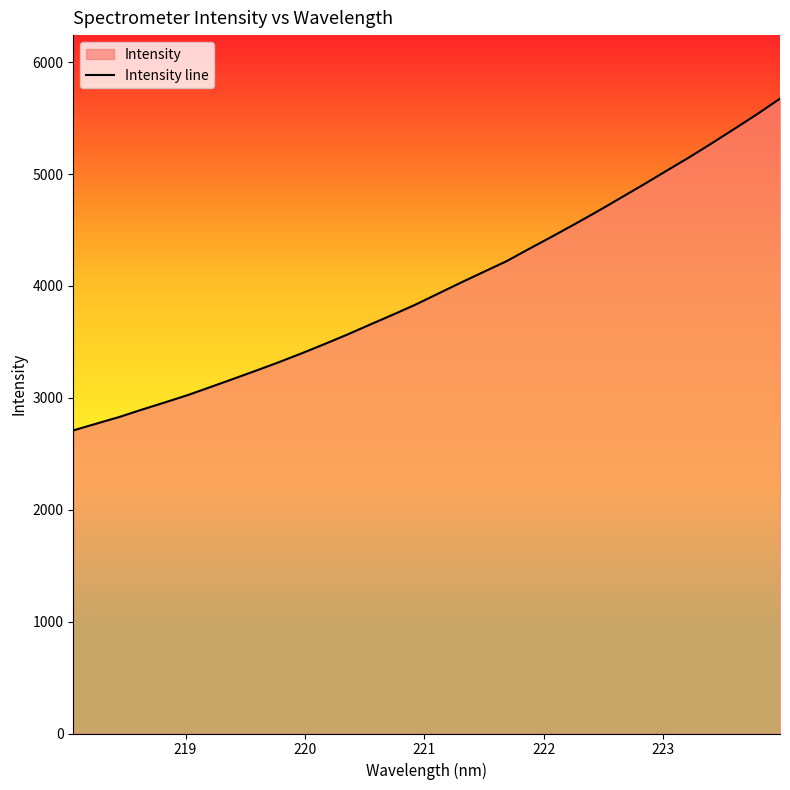

What is the difference between the maximum and minimum values?

2965.6